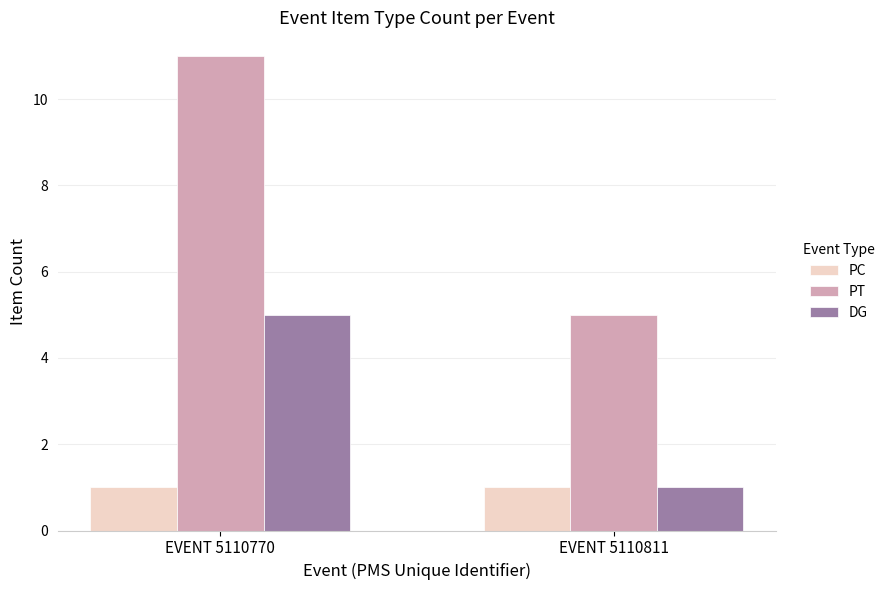

What value does the PT series have at EVENT 5110770?

11